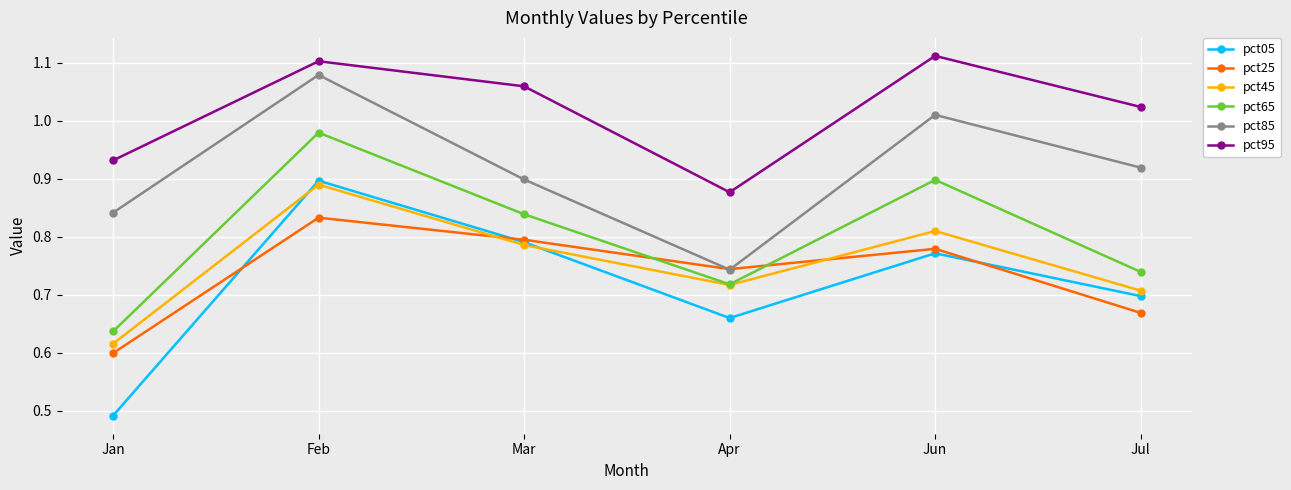

Where is the first local minimum for pct85?

Apr